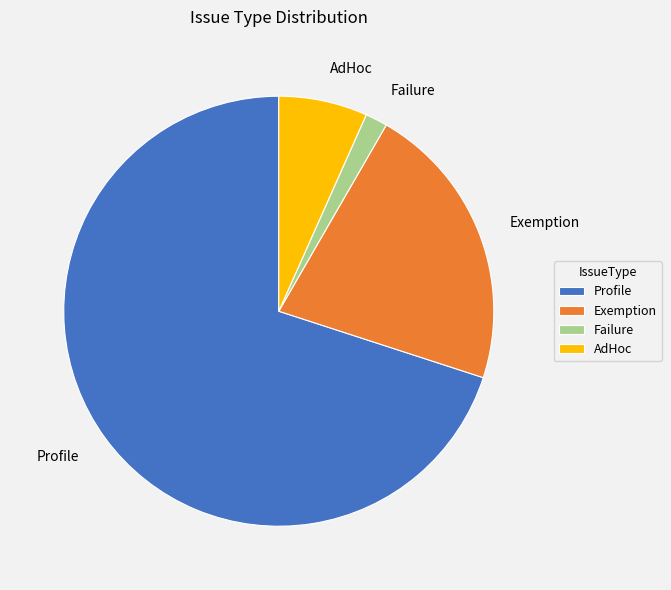

Which category has the smallest portion of the pie?

Failure